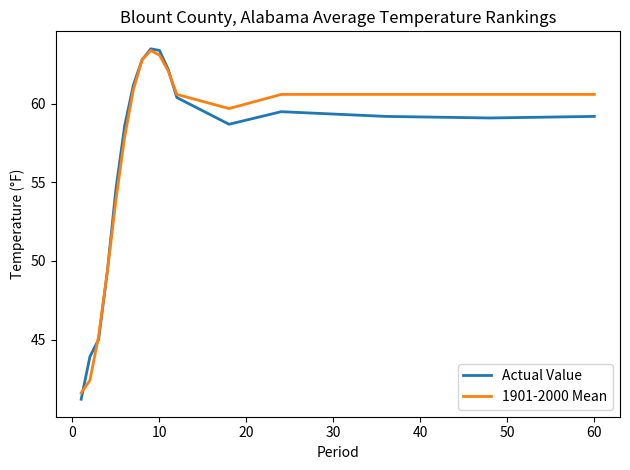

What is the highest value of the 1901-2000 Mean series?

63.4